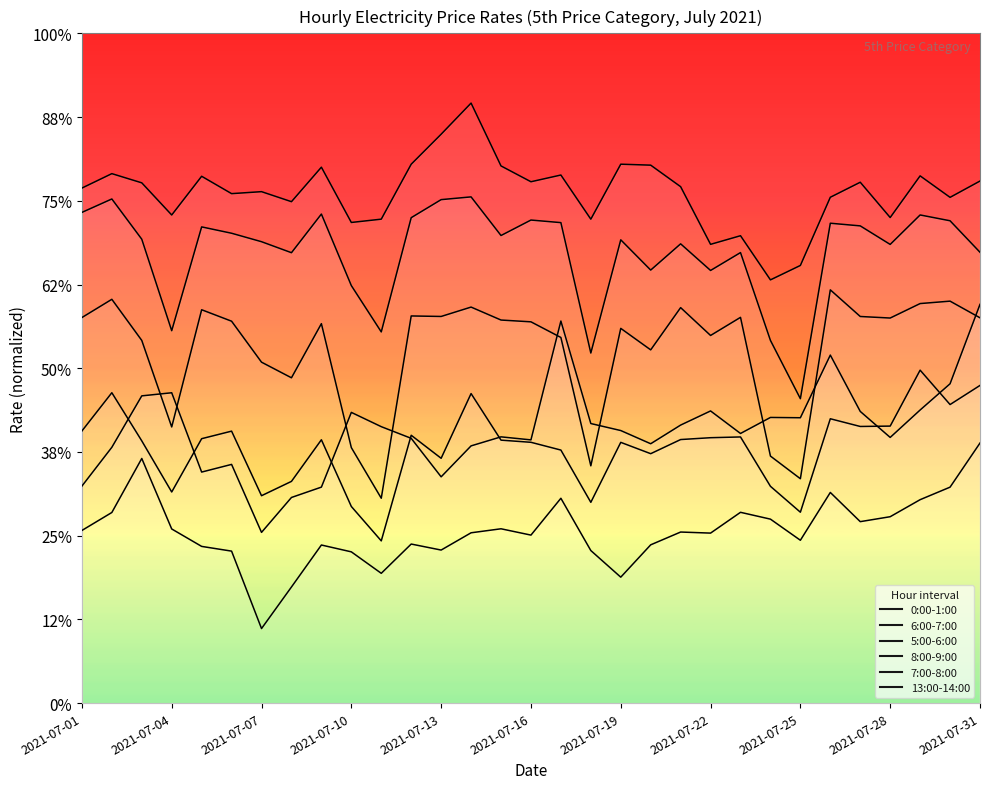

Reading left to right, transcribe all the data shown in this chart.

0:00-1:00: 2021-07-01=3550.9	2021-07-02=3649.3	2021-07-03=3779.9	2021-07-04=3787.8	2021-07-05=3586.5	2021-07-06=3605.9	2021-07-07=3433.4	2021-07-08=3522.0	2021-07-09=3548.3	2021-07-10=3737.9	2021-07-11=3701.7	2021-07-12=3672.1	2021-07-13=3574.4	2021-07-14=3652.9	2021-07-15=3675.8	2021-07-16=3668.2	2021-07-17=3969.8	2021-07-18=3709.6	2021-07-19=3691.8	2021-07-20=3658.4	2021-07-21=3705.7	2021-07-22=3741.6	2021-07-23=3684.4	2021-07-24=3725.1	2021-07-25=3724.3	2021-07-26=3883.4	2021-07-27=3740.4	2021-07-28=3674.4	2021-07-29=3744.0	2021-07-30=3810.6	2021-07-31=4012.1
6:00-7:00: 2021-07-01=3690.8	2021-07-02=3787.8	2021-07-03=3665.7	2021-07-04=3535.9	2021-07-05=3671.2	2021-07-06=3690.3	2021-07-07=3526.5	2021-07-08=3562.8	2021-07-09=3668.5	2021-07-10=3499.1	2021-07-11=3411.9	2021-07-12=3679.9	2021-07-13=3621.5	2021-07-14=3785.7	2021-07-15=3667.5	2021-07-16=3662.0	2021-07-17=3642.3	2021-07-18=3509.7	2021-07-19=3661.9	2021-07-20=3633.1	2021-07-21=3669.0	2021-07-22=3673.7	2021-07-23=3675.6	2021-07-24=3550.3	2021-07-25=3484.6	2021-07-26=3721.8	2021-07-27=3702.2	2021-07-28=3703.2	2021-07-29=3845.1	2021-07-30=3757.8	2021-07-31=3806.3
5:00-6:00: 2021-07-01=3438.3	2021-07-02=3483.9	2021-07-03=3621.0	2021-07-04=3442.1	2021-07-05=3397.8	2021-07-06=3385.8	2021-07-07=3189.3	2021-07-08=3294.8	2021-07-09=3401.3	2021-07-10=3384.0	2021-07-11=3329.5	2021-07-12=3403.8	2021-07-13=3388.6	2021-07-14=3432.4	2021-07-15=3442.5	2021-07-16=3426.5	2021-07-17=3520.0	2021-07-18=3387.3	2021-07-19=3319.8	2021-07-20=3401.8	2021-07-21=3434.3	2021-07-22=3431.6	2021-07-23=3484.3	2021-07-24=3467.0	2021-07-25=3413.4	2021-07-26=3534.7	2021-07-27=3460.7	2021-07-28=3473.2	2021-07-29=3516.4	2021-07-30=3548.2	2021-07-31=3660.2
8:00-9:00: 2021-07-01=4245.5	2021-07-02=4279.6	2021-07-03=4177.4	2021-07-04=3945.3	2021-07-05=4208.7	2021-07-06=4192.6	2021-07-07=4171.1	2021-07-08=4143.2	2021-07-09=4241.3	2021-07-10=4059.8	2021-07-11=3942.2	2021-07-12=4232.1	2021-07-13=4277.9	2021-07-14=4284.9	2021-07-15=4186.9	2021-07-16=4226.1	2021-07-17=4219.6	2021-07-18=3888.6	2021-07-19=4175.9	2021-07-20=4099.1	2021-07-21=4165.7	2021-07-22=4098.1	2021-07-23=4143.5	2021-07-24=3920.6	2021-07-25=3772.7	2021-07-26=4218.0	2021-07-27=4211.3	2021-07-28=4164.2	2021-07-29=4239.0	2021-07-30=4224.3	2021-07-31=4144.3
7:00-8:00: 2021-07-01=3978.6	2021-07-02=4024.9	2021-07-03=3920.6	2021-07-04=3701.0	2021-07-05=3998.5	2021-07-06=3969.4	2021-07-07=3865.4	2021-07-08=3825.7	2021-07-09=3963.1	2021-07-10=3648.6	2021-07-11=3520.1	2021-07-12=3982.7	2021-07-13=3981.4	2021-07-14=4005.2	2021-07-15=3972.3	2021-07-16=3967.8	2021-07-17=3928.1	2021-07-18=3602.3	2021-07-19=3951.2	2021-07-20=3896.6	2021-07-21=4003.8	2021-07-22=3933.2	2021-07-23=3979.1	2021-07-24=3627.1	2021-07-25=3569.6	2021-07-26=4049.0	2021-07-27=3981.3	2021-07-28=3977.4	2021-07-29=4014.1	2021-07-30=4020.3	2021-07-31=3978.0
13:00-14:00: 2021-07-01=4307.2	2021-07-02=4343.9	2021-07-03=4320.5	2021-07-04=4238.9	2021-07-05=4337.2	2021-07-06=4293.1	2021-07-07=4298.2	2021-07-08=4272.7	2021-07-09=4360.3	2021-07-10=4220.0	2021-07-11=4228.4	2021-07-12=4367.8	2021-07-13=4444.0	2021-07-14=4522.9	2021-07-15=4363.4	2021-07-16=4323.3	2021-07-17=4340.4	2021-07-18=4228.3	2021-07-19=4367.9	2021-07-20=4365.4	2021-07-21=4310.8	2021-07-22=4164.5	2021-07-23=4186.3	2021-07-24=4074.3	2021-07-25=4110.9	2021-07-26=4283.9	2021-07-27=4322.1	2021-07-28=4232.5	2021-07-29=4338.2	2021-07-30=4283.7	2021-07-31=4325.1